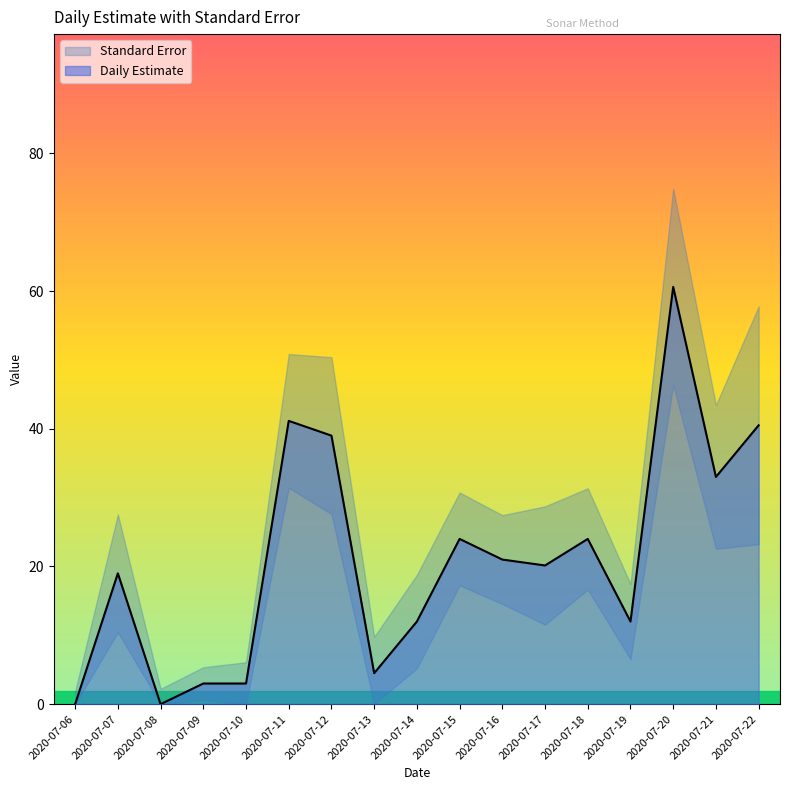

What is the maximum value shown in the chart?

60.6